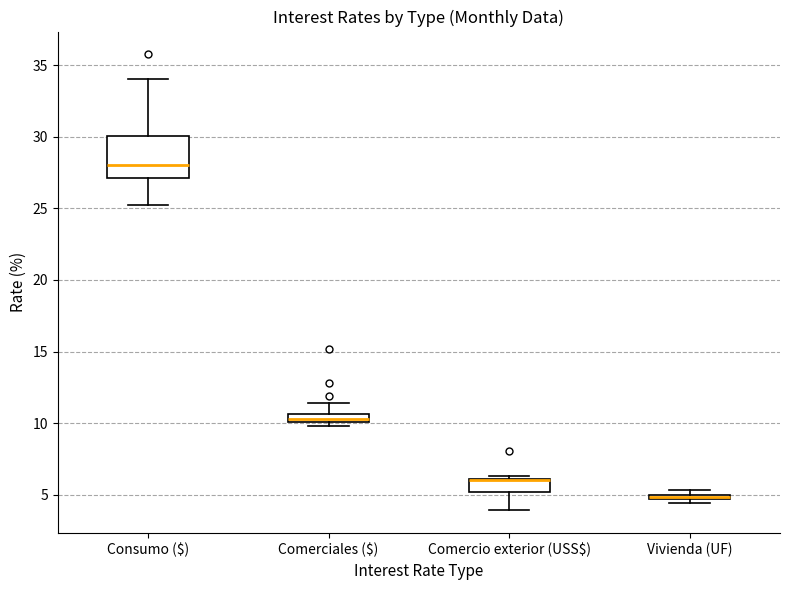

Where does the lower whisker of the box for Comercio exterior (USS$) end on the y-axis? The values are not printed on the chart, so give them approximately, as read against the axis.

4.0